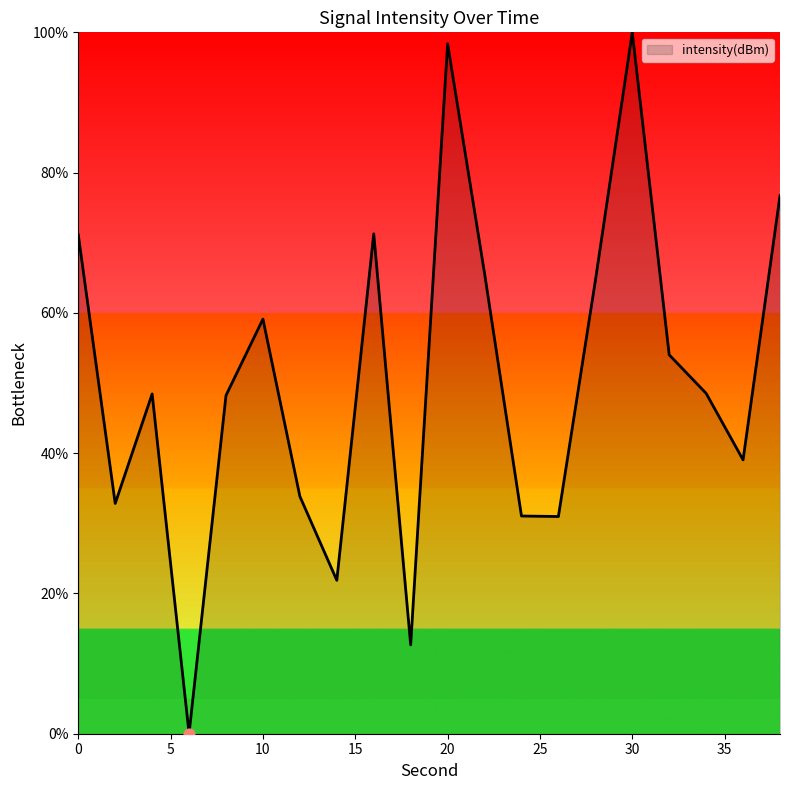

What is the maximum value shown in the chart?

100.0